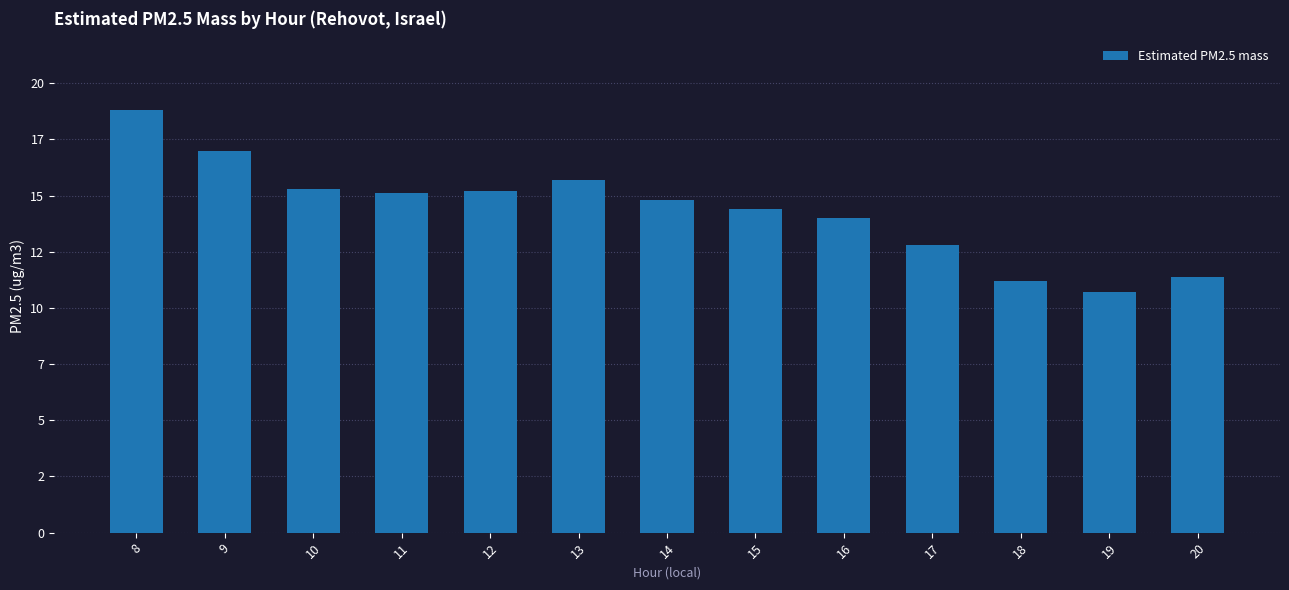

What is the smallest value displayed?

10.7